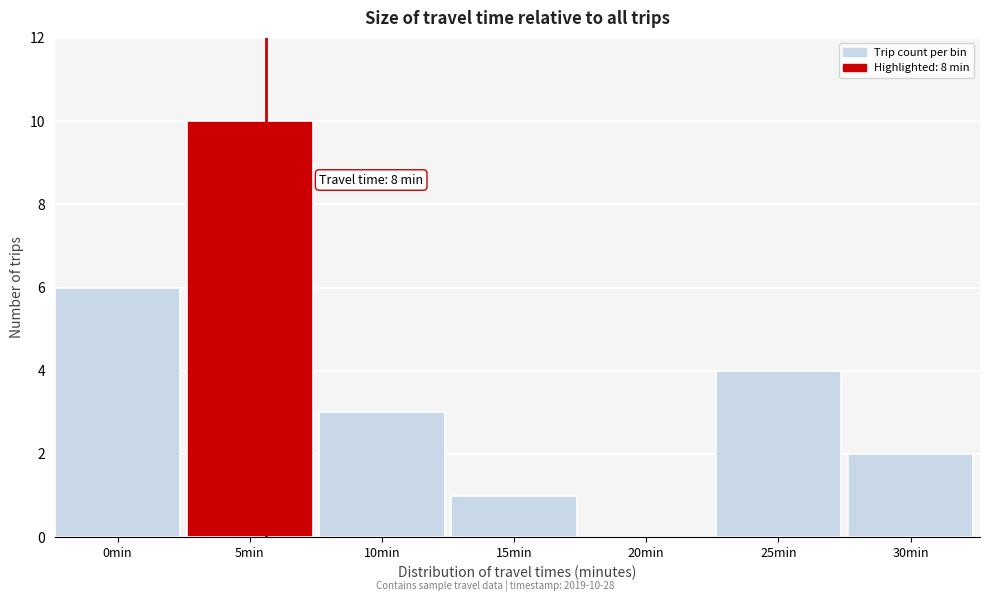

Reading left to right, list all the values displayed in this chart.

0min=6	5min=10	10min=3	15min=1	20min=0	25min=4	30min=2